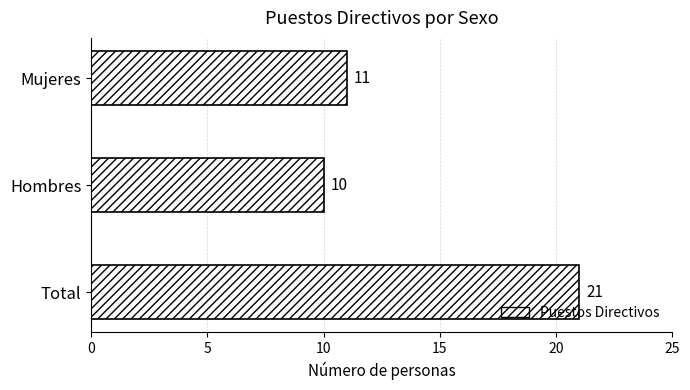

Reading top to bottom, list all the values displayed in this chart.

11	10	21